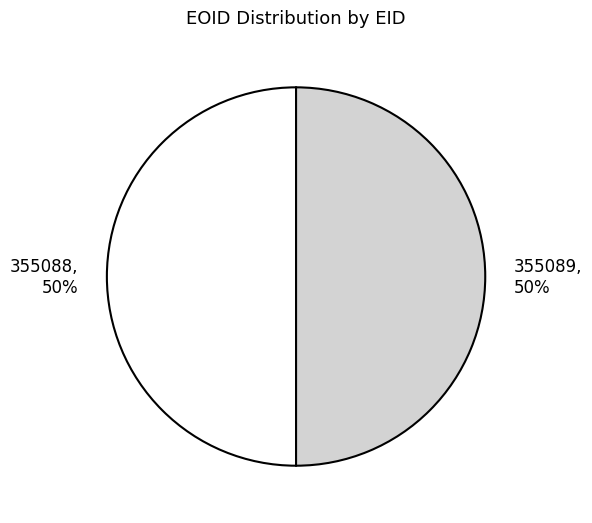

The 355089 slice represents 50% of the pie. True or false?

True